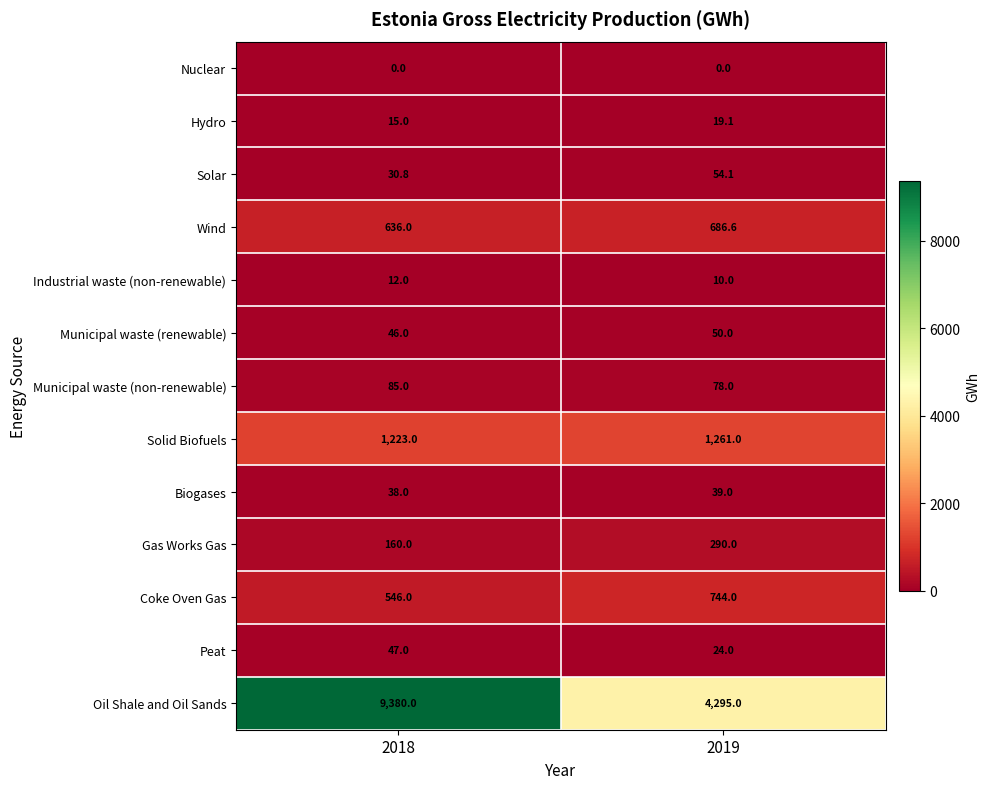

What is the difference between the maximum and minimum values in the Municipal waste (non-renewable) series?

7.0